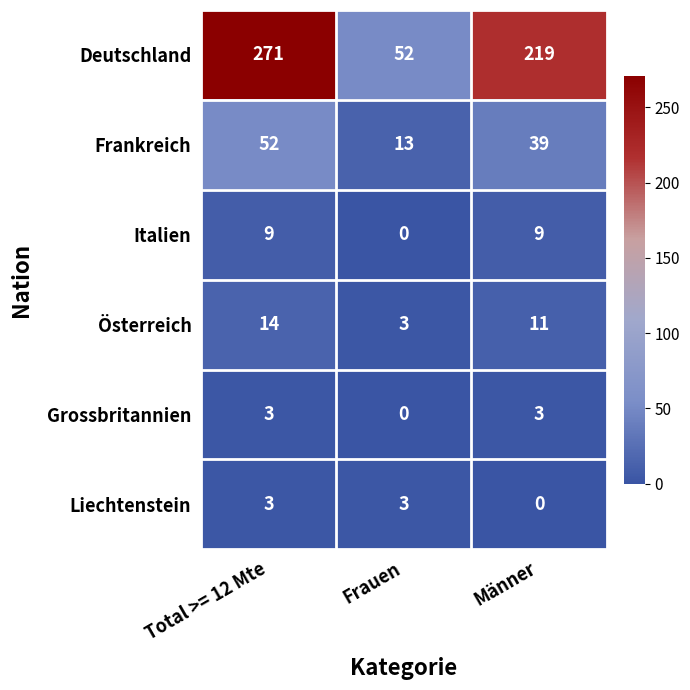

Reading left to right, transcribe all the data shown in this chart.

Deutschland: Total >= 12 Mte=271	Frauen=52	Männer=219
Frankreich: Total >= 12 Mte=52	Frauen=13	Männer=39
Italien: Total >= 12 Mte=9	Frauen=0	Männer=9
Österreich: Total >= 12 Mte=14	Frauen=3	Männer=11
Grossbritannien: Total >= 12 Mte=3	Frauen=0	Männer=3
Liechtenstein: Total >= 12 Mte=3	Frauen=3	Männer=0